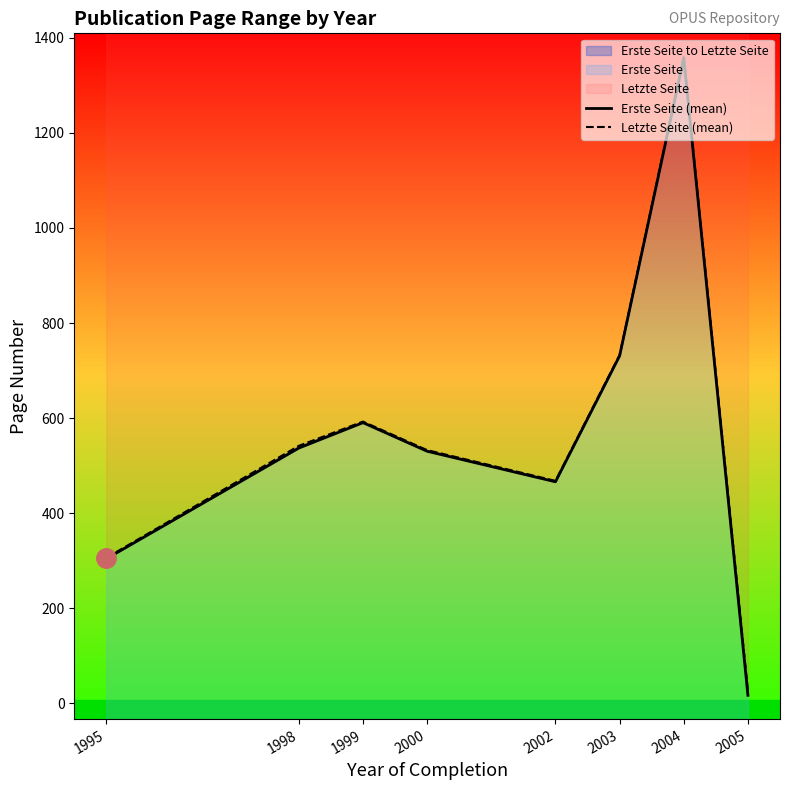

In Letzte Seite (mean), how many points are lower than both neighbors (excluding endpoints)?

1